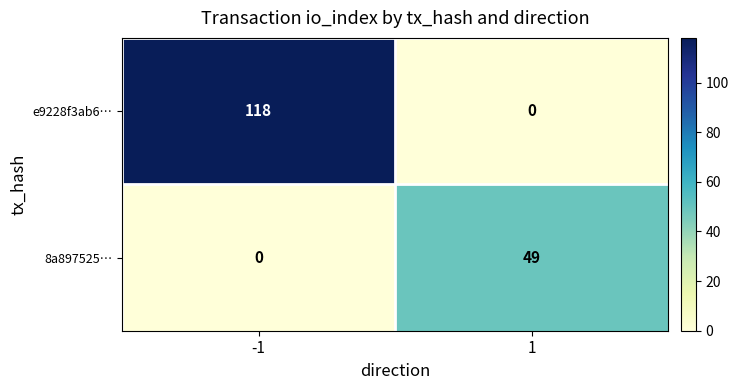

Reading left to right, list all the values displayed in this chart.

e9228f3ab6…: -1=118	1=0
8a897525…: -1=0	1=49